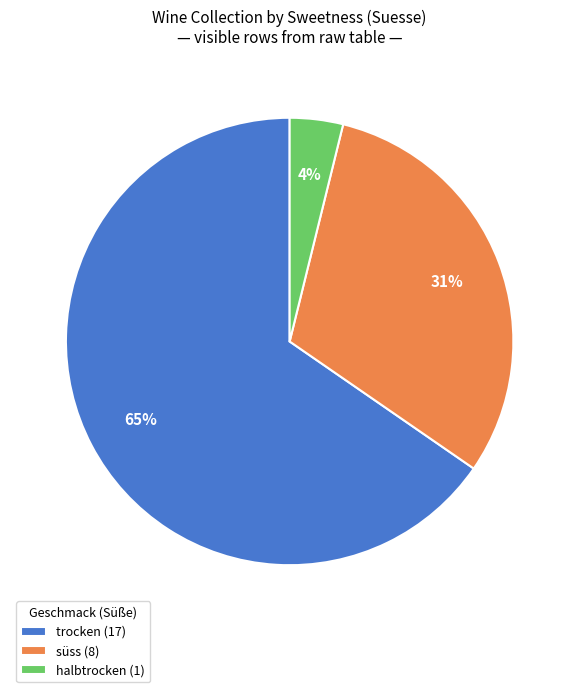

Is halbtrocken (1) the majority of the pie?

No